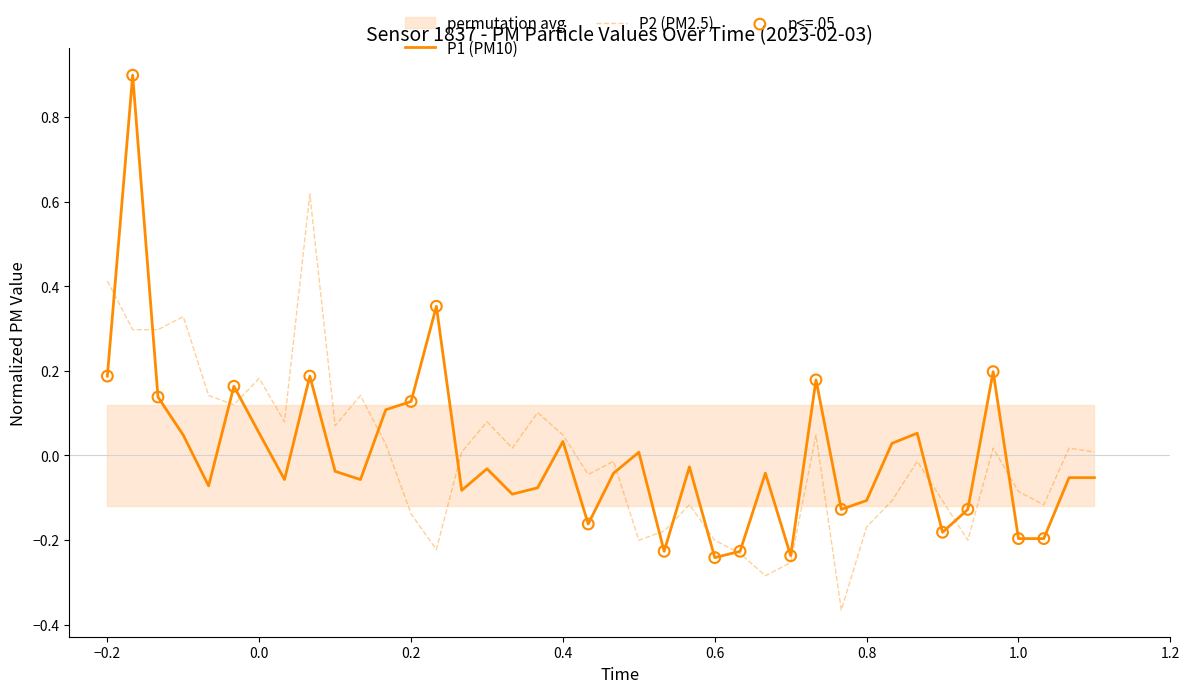

Which series has the largest total across all categories?

P2